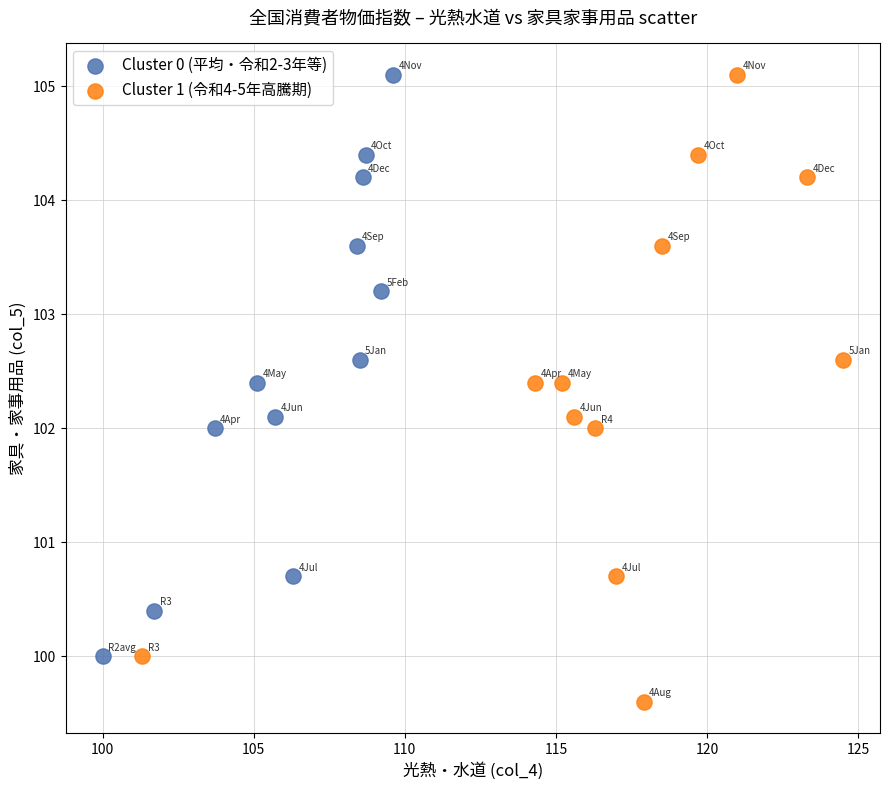

What are all the series names shown in the legend?

Cluster 0 (平均・令和2-3年等), Cluster 1 (令和4-5年高騰期)